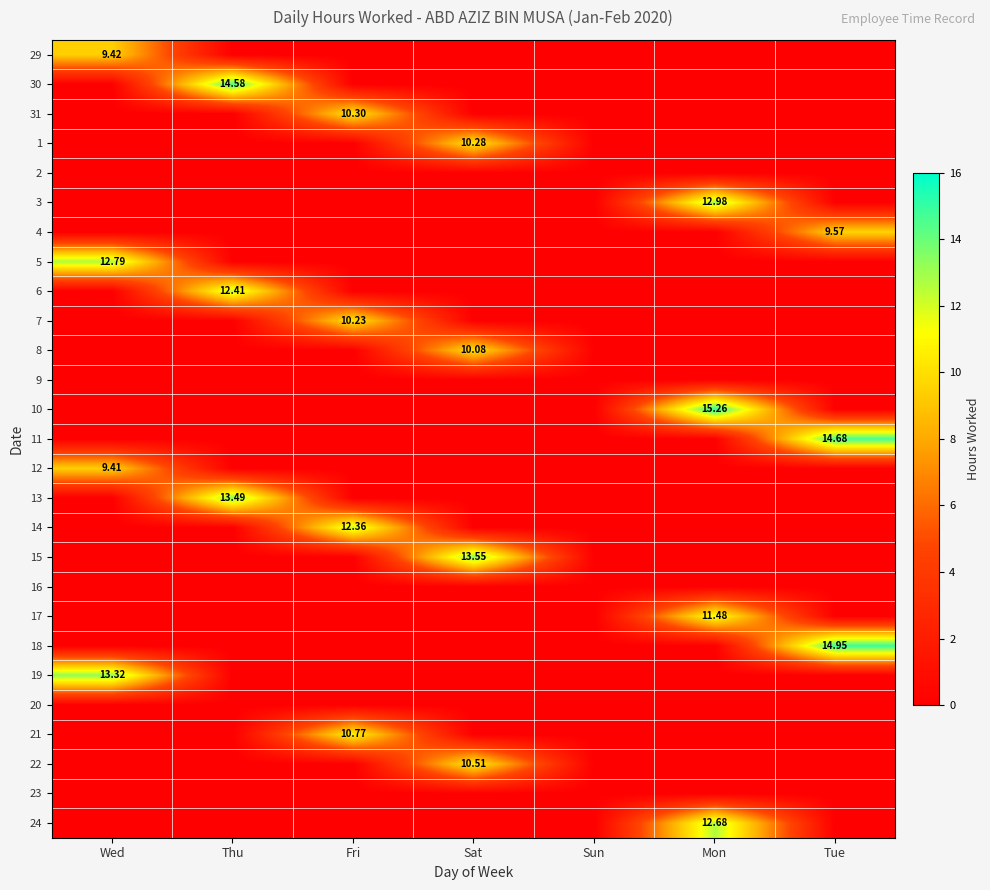

Rank the series by their maximum value, from highest to lowest.

10, 18, 11, 30, 15, 13, 19, 3, 5, 24, 6, 14, 17, 21, 22, 31, 1, 7, 8, 4, 29, 12, 2, 9, 16, 20, 23